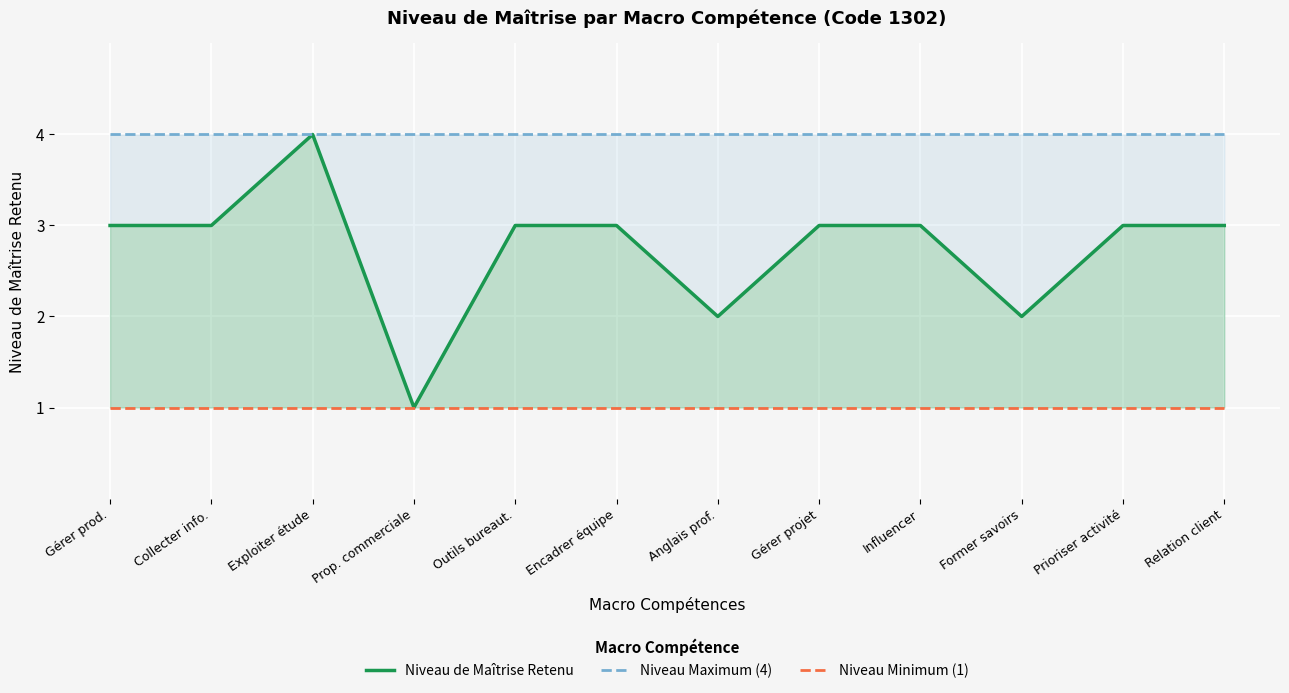

Reading right to left, list all the values displayed in this chart.

Niveau de Maîtrise Retenu: Relation client=3	Prioriser activité=3	Former savoirs=2	Influencer=3	Gérer projet=3	Anglais prof.=2	Encadrer équipe=3	Outils bureaut.=3	Prop. commerciale=1	Exploiter étude=4	Collecter info.=3	Gérer prod.=3
Niveau Maximum (4): Relation client=4	Prioriser activité=4	Former savoirs=4	Influencer=4	Gérer projet=4	Anglais prof.=4	Encadrer équipe=4	Outils bureaut.=4	Prop. commerciale=4	Exploiter étude=4	Collecter info.=4	Gérer prod.=4
Niveau Minimum (1): Relation client=1	Prioriser activité=1	Former savoirs=1	Influencer=1	Gérer projet=1	Anglais prof.=1	Encadrer équipe=1	Outils bureaut.=1	Prop. commerciale=1	Exploiter étude=1	Collecter info.=1	Gérer prod.=1